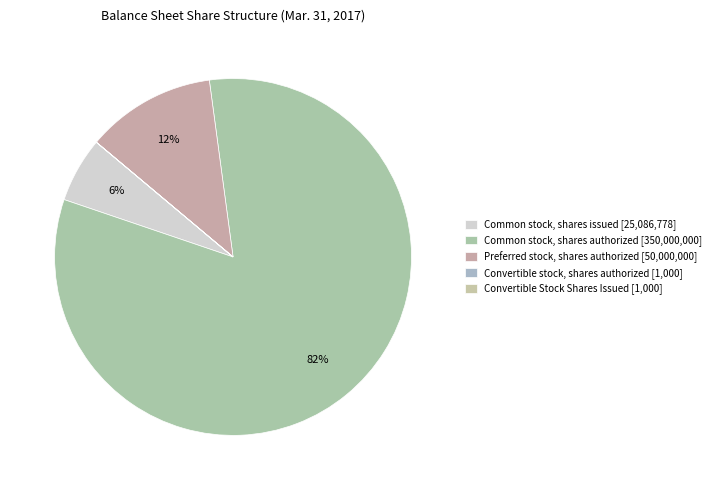

The Common stock, shares authorized slice represents 95% of the pie. True or false?

False